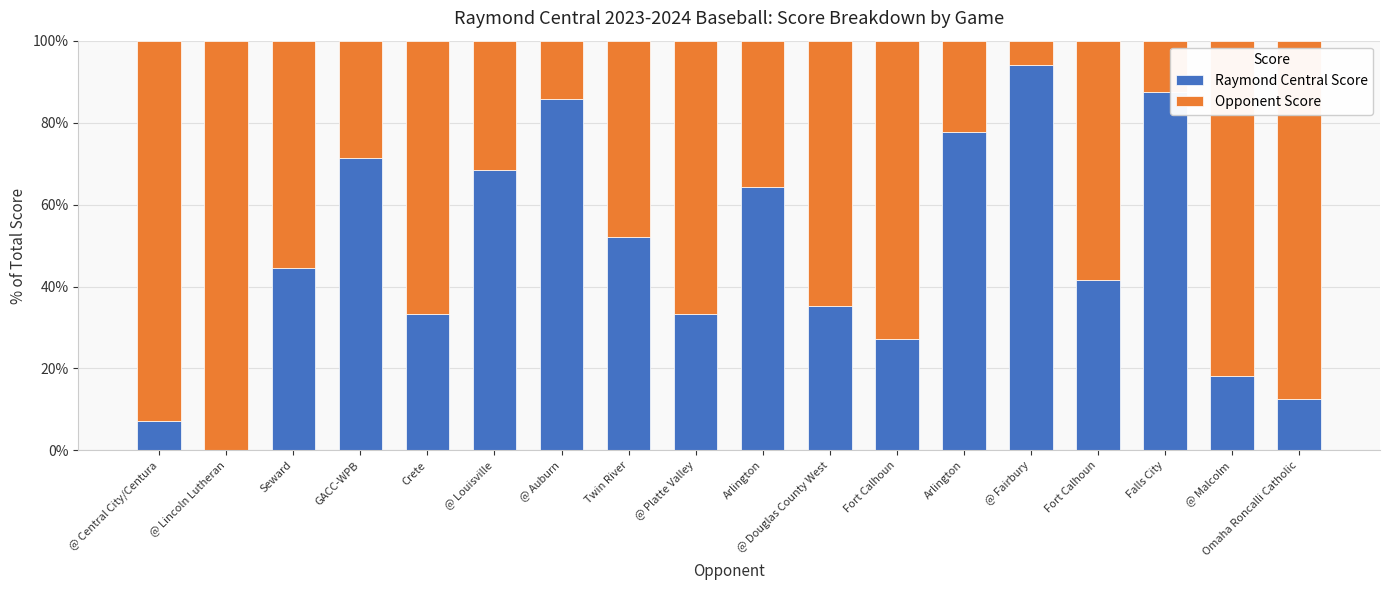

Are the bars horizontal?

No